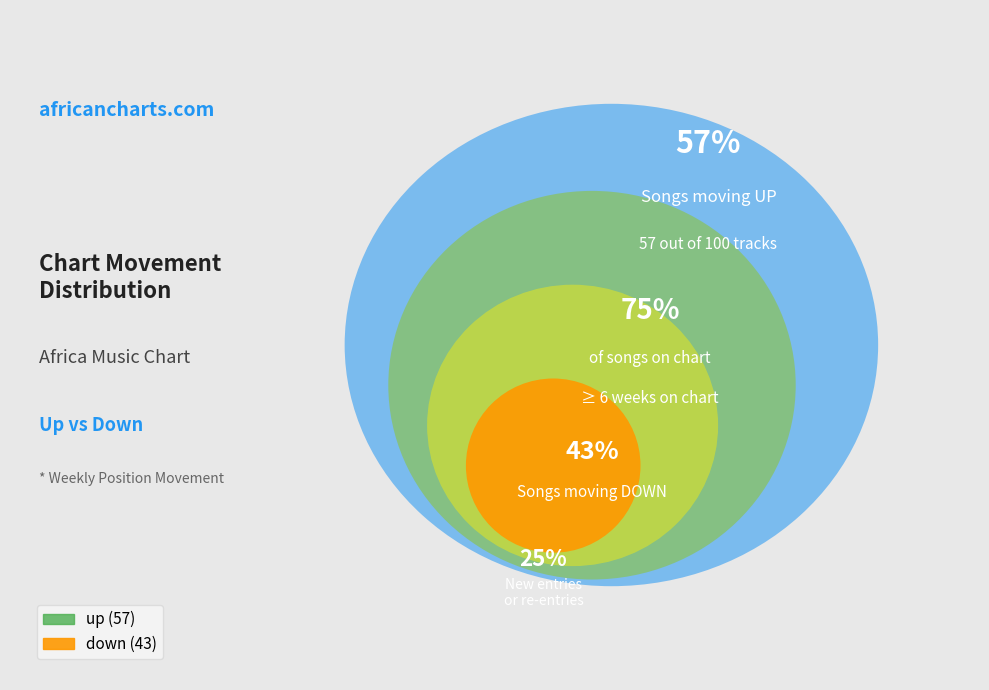

What is the ratio of the value at down to the value at up?

0.8